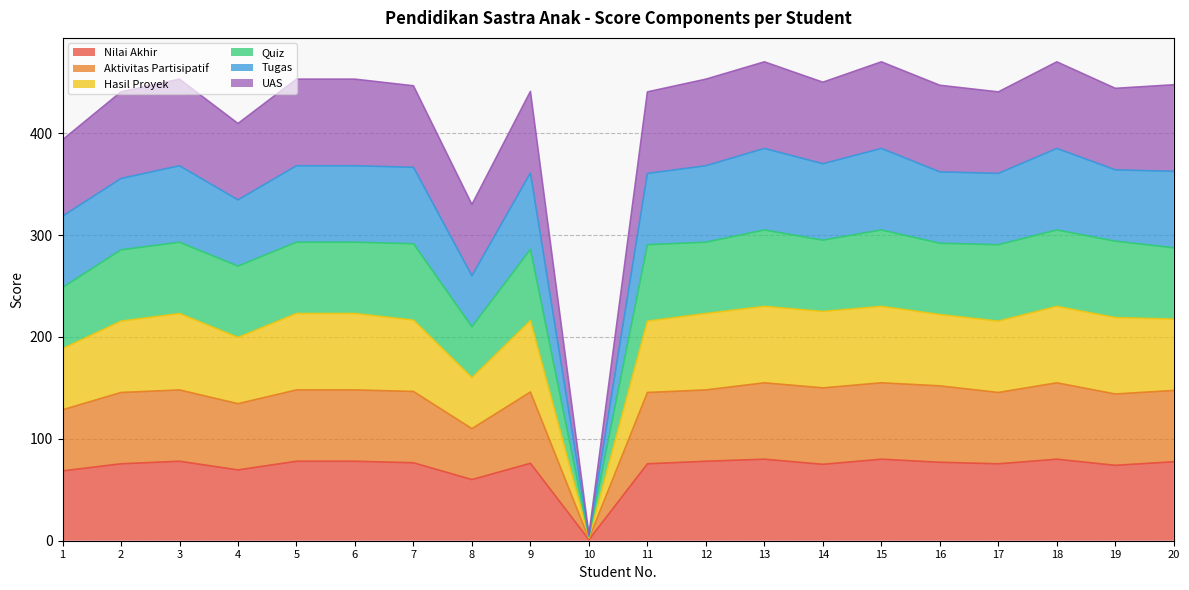

What is the total value across all series at 14?

450.0